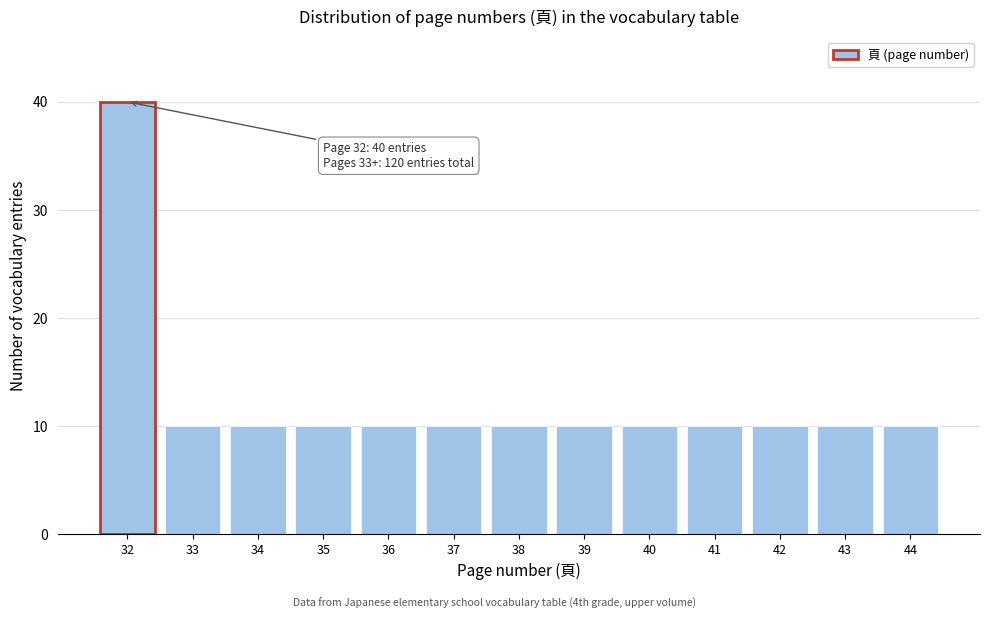

Reading left to right, list all the values displayed in this chart.

32=40	33=10	34=10	35=10	36=10	37=10	38=10	39=10	40=10	41=10	42=10	43=10	44=10